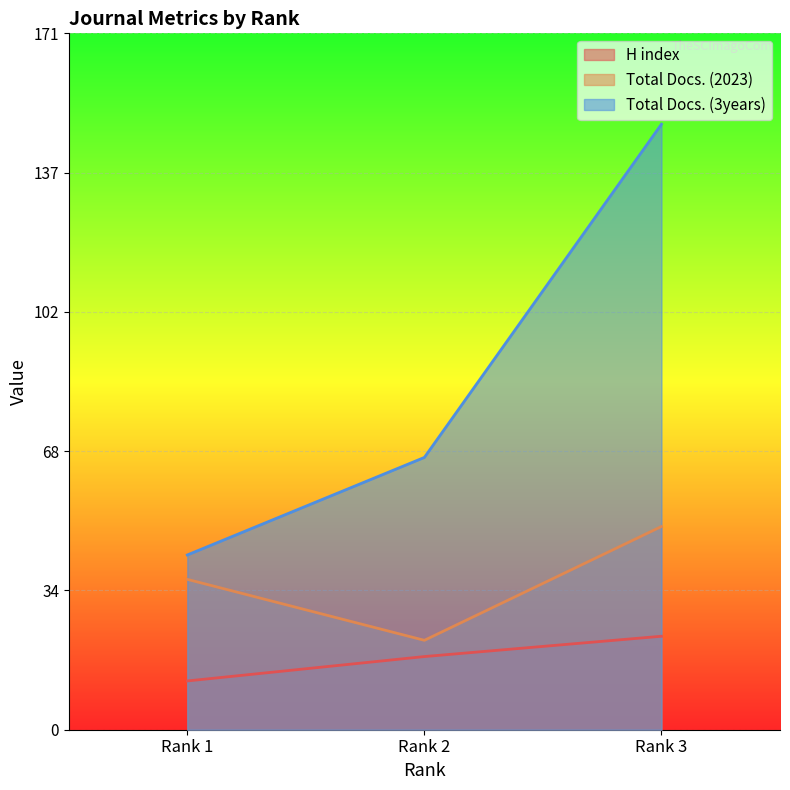

Between Rank 1 and Rank 3, which series saw the biggest shift?

Total Docs. (3years)